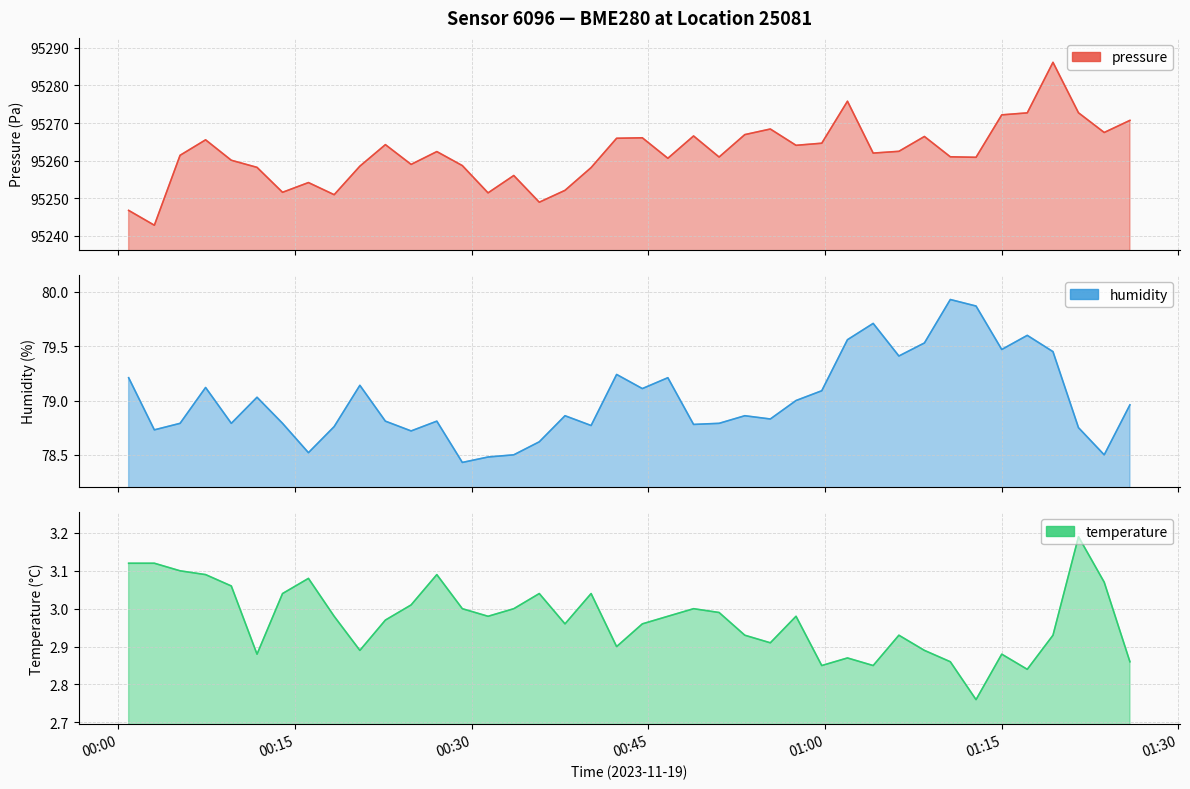

Reading left to right, list all the values displayed in this chart.

pressure: 95246.7	95242.8	95261.4	95265.5	95260.1	95258.2	95251.6	95254.1	95250.9	95258.5	95264.2	95259.0	95262.4	95258.7	95251.4	95256.0	95248.9	95252.1	95258.1	95265.9	95266.1	95260.6	95266.6	95260.9	95266.9	95268.4	95264.1	95264.6	95275.8	95262.0	95262.5	95266.4	95261.0	95260.9	95272.2	95272.7	95286.2	95272.7	95267.5	95270.7
humidity: 79.2	78.7	78.8	79.1	78.8	79.0	78.8	78.5	78.8	79.1	78.8	78.7	78.8	78.4	78.5	78.5	78.6	78.9	78.8	79.2	79.1	79.2	78.8	78.8	78.9	78.8	79.0	79.1	79.6	79.7	79.4	79.5	79.9	79.9	79.5	79.6	79.5	78.8	78.5	79.0
temperature: 3.1	3.1	3.1	3.1	3.1	2.9	3.0	3.1	3.0	2.9	3.0	3.0	3.1	3.0	3.0	3.0	3.0	3.0	3.0	2.9	3.0	3.0	3.0	3.0	2.9	2.9	3.0	2.9	2.9	2.9	2.9	2.9	2.9	2.8	2.9	2.8	2.9	3.2	3.1	2.9